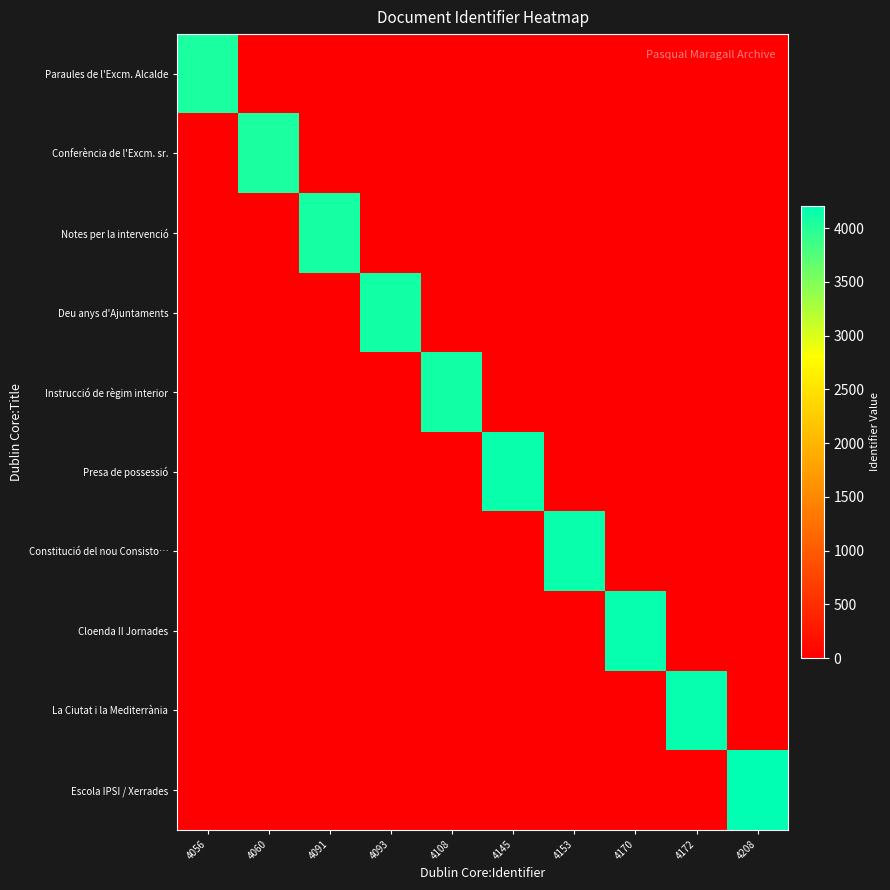

What is the spread (max minus min) of values at 4056?

4056